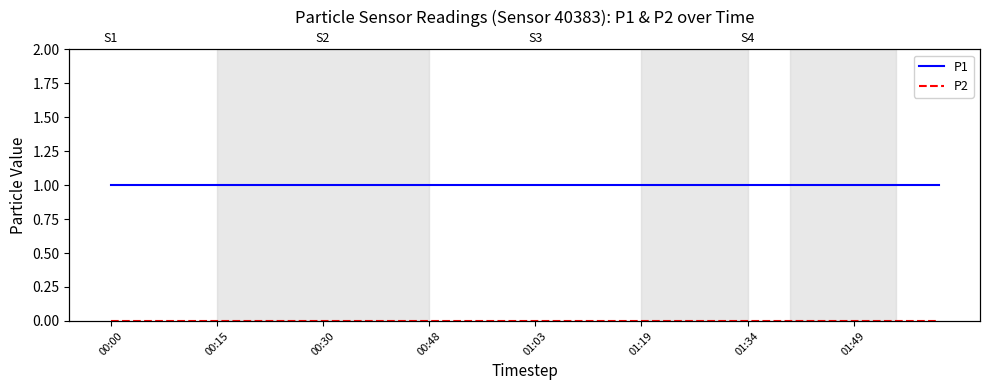

Is the value of P2 at 39 greater than the value of P1 at 19?

No